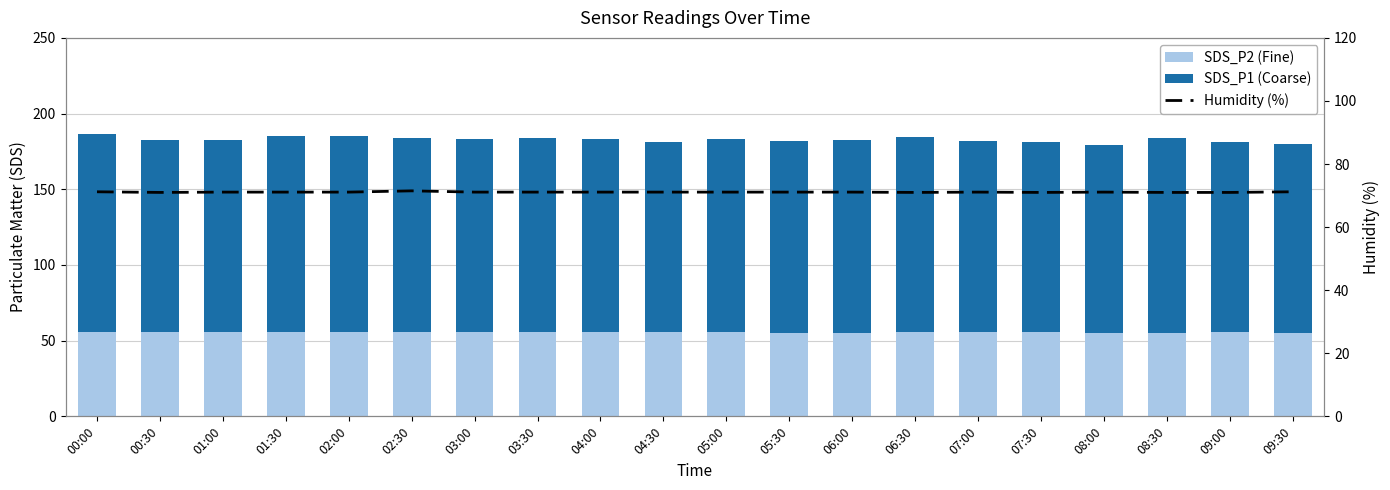

Where does the SDS_P1 (Coarse) series first go above 127?

00:00